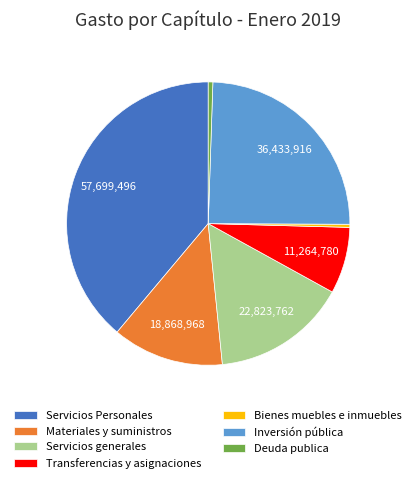

How many segments does this pie chart have?

7